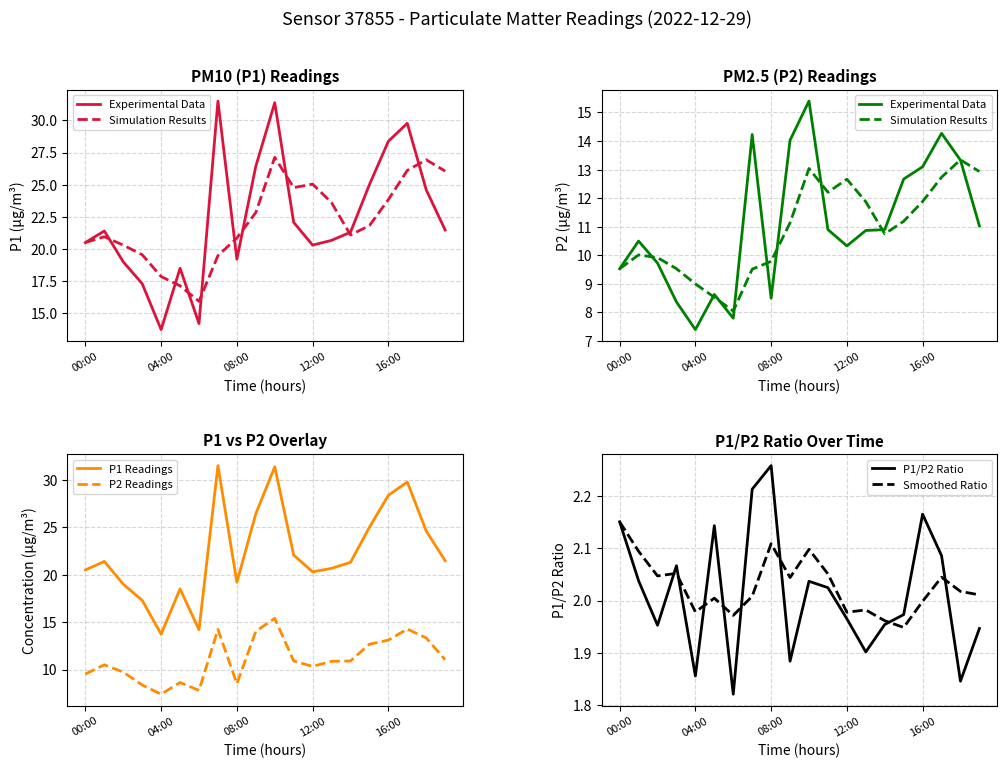

What is the highest value of the Simulation Results series?

13.3